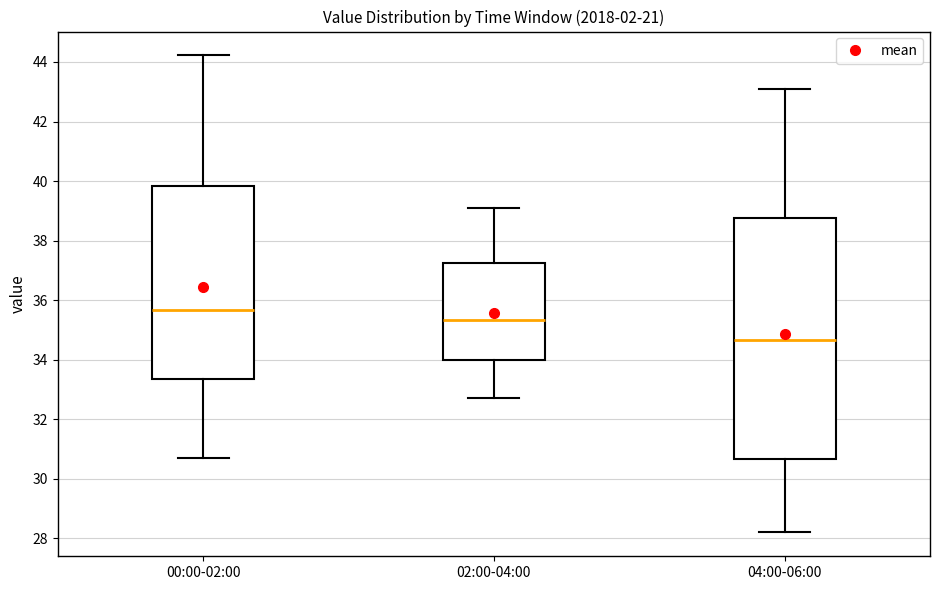

Which box's median line is the lowest?

04:00-06:00